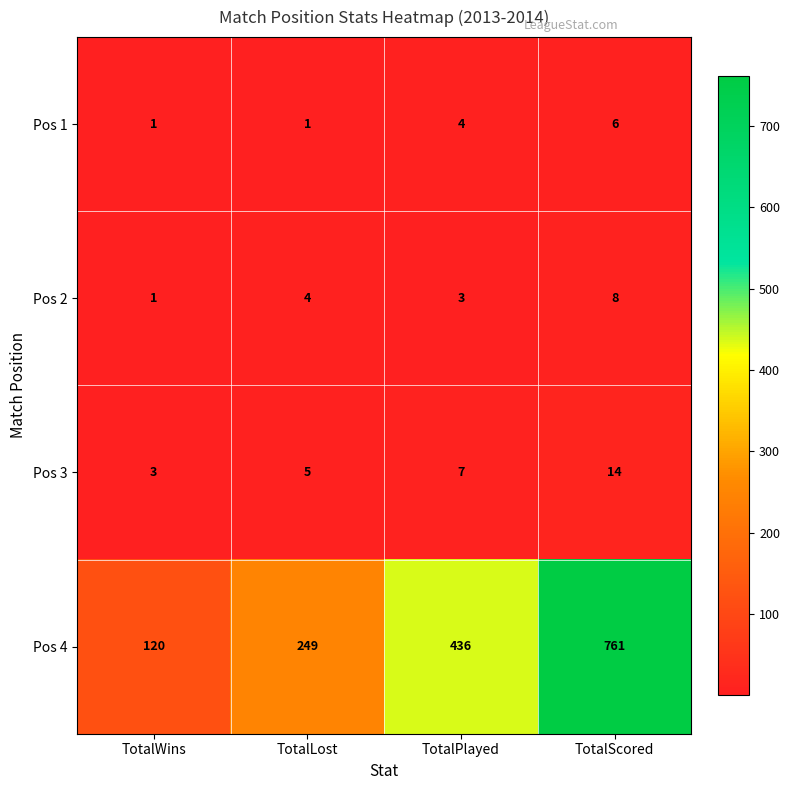

Which series has the largest total across all categories?

Pos 4